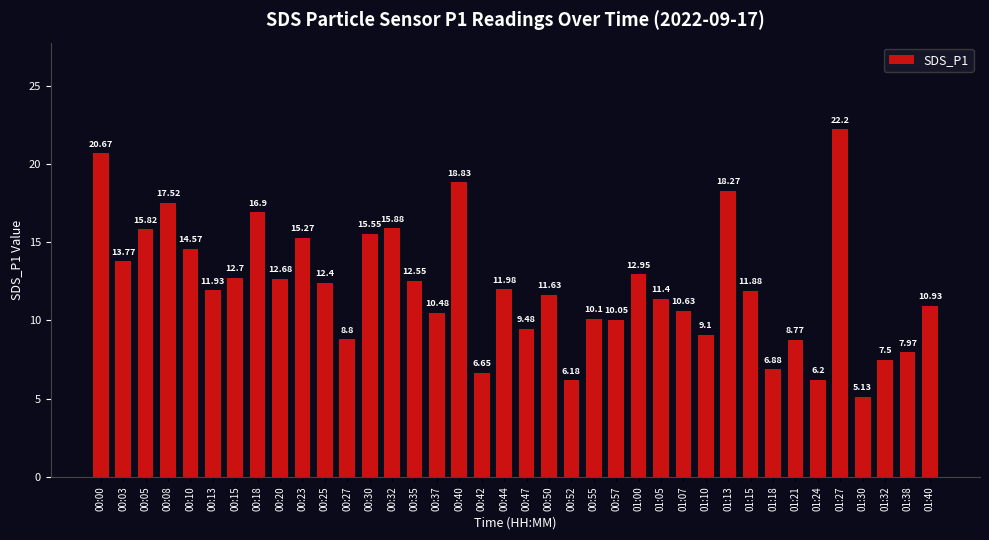

How many values are below 11?

16